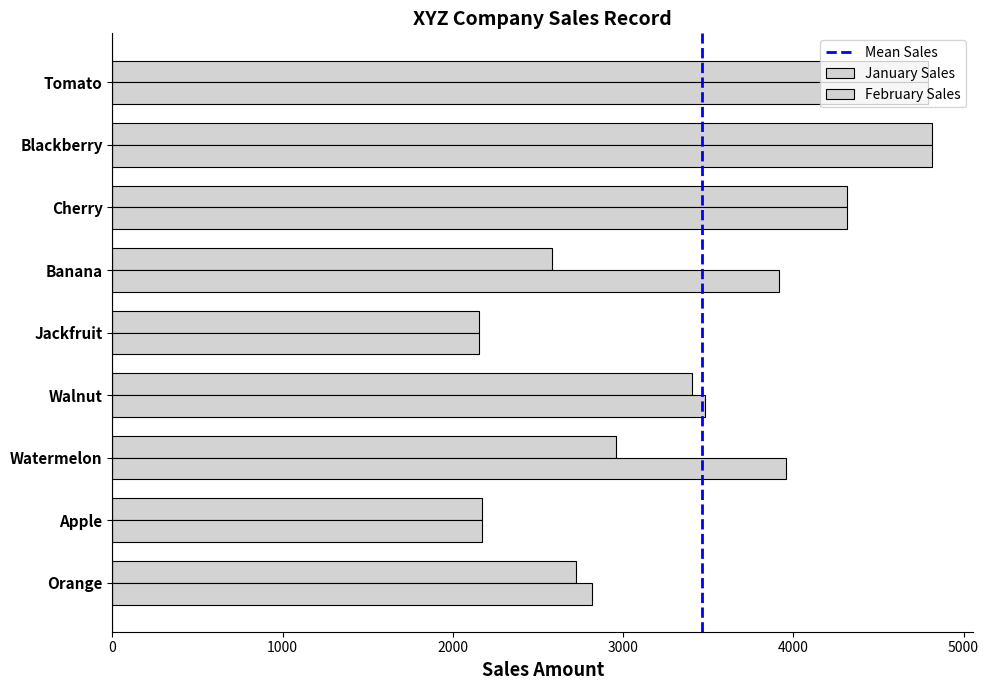

How many data points in January Sales are less than 2958?

4